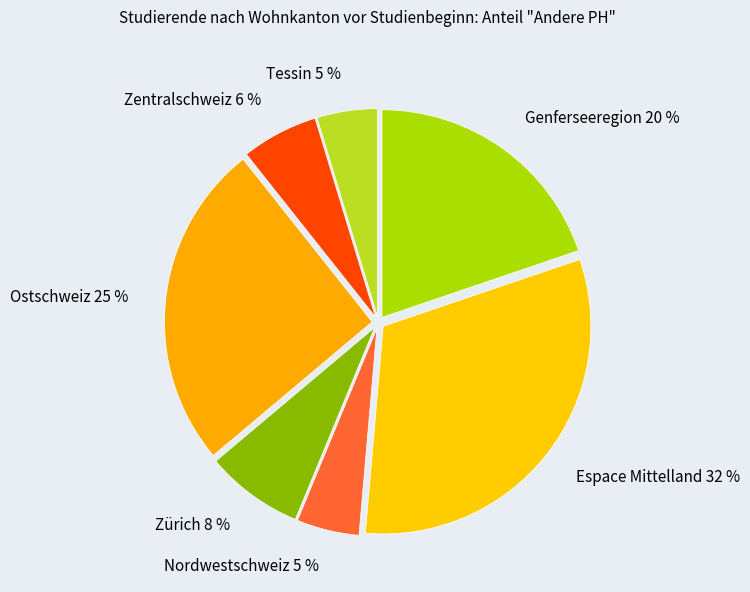

The Zentralschweiz slice represents 6% of the pie. True or false?

True